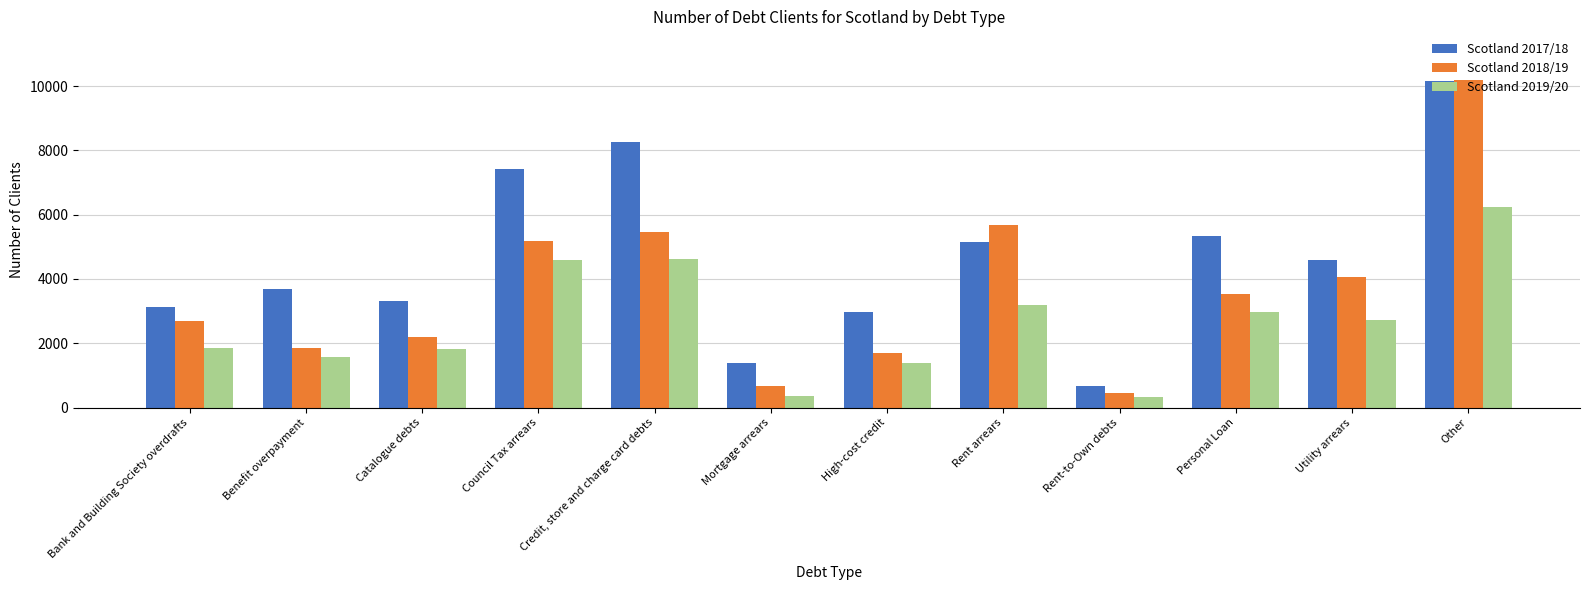

Between Bank and Building Society overdrafts and Credit, store and charge card debts, which series saw the biggest shift?

Scotland 2017/18